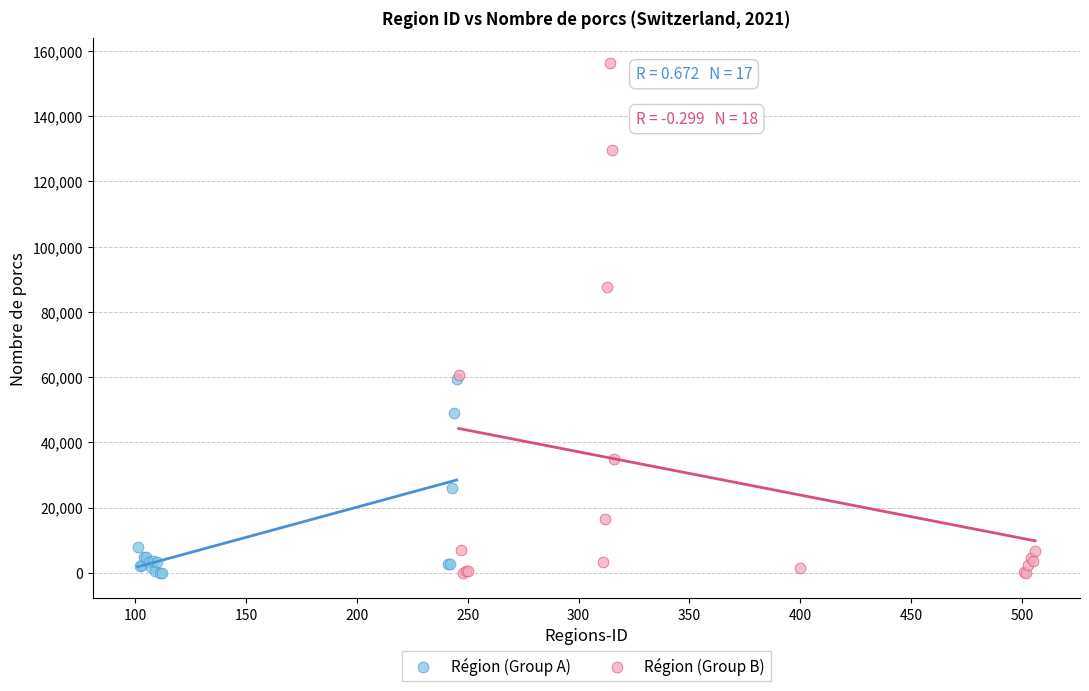

What are all the series names shown in the legend?

Région (Group A), Région (Group B)